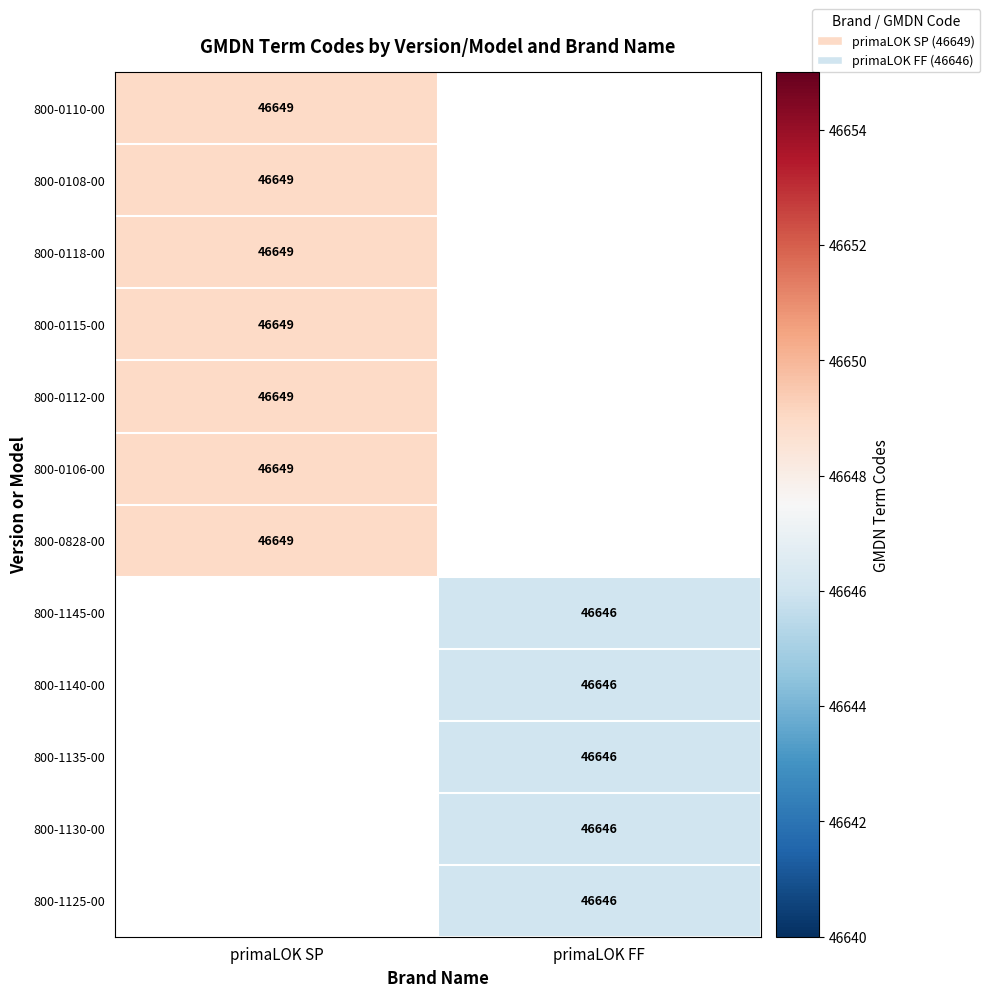

How many series are shown in this chart?

12